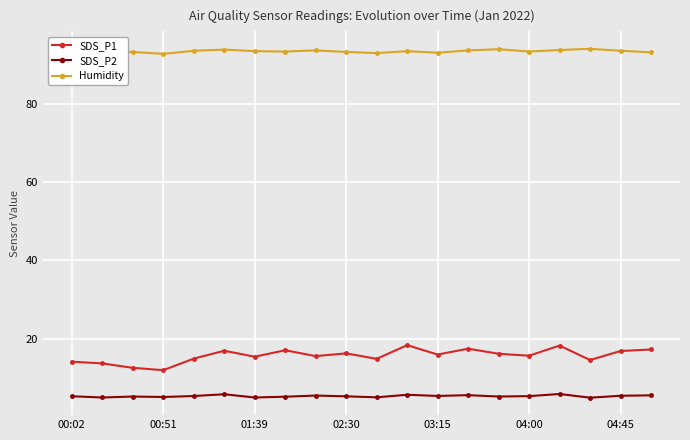

Which series has the largest range (max minus min)?

SDS_P1